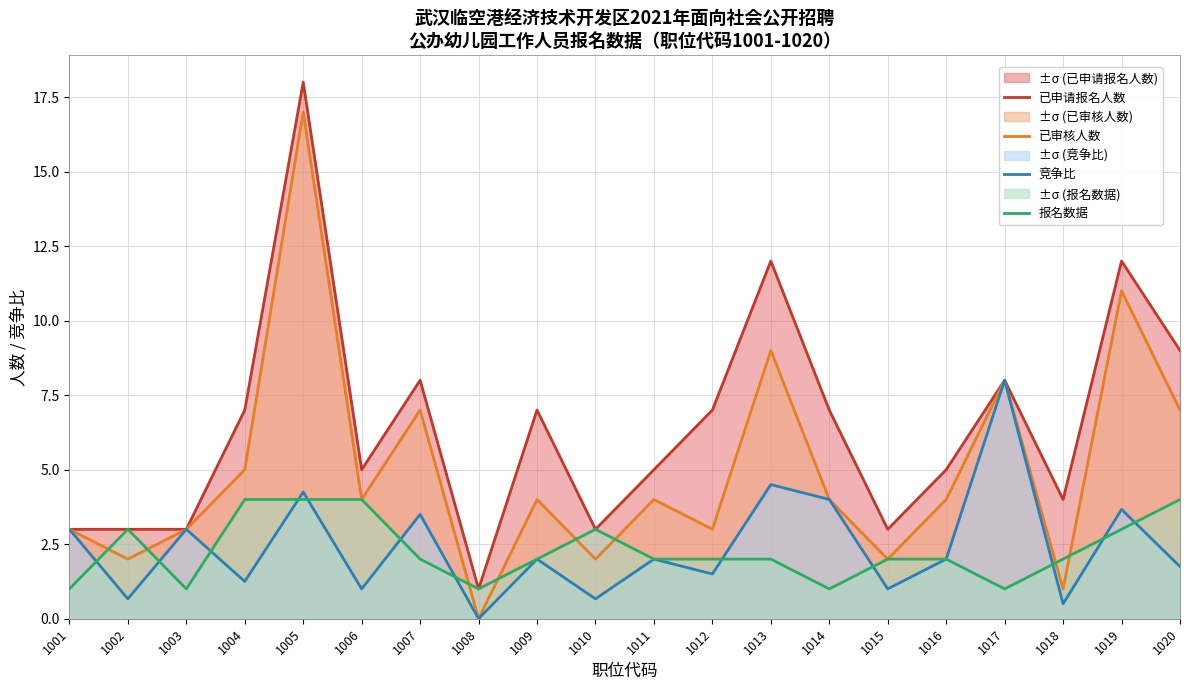

The value of 已审核人数 at 1010 is 0.8. True or false?

False